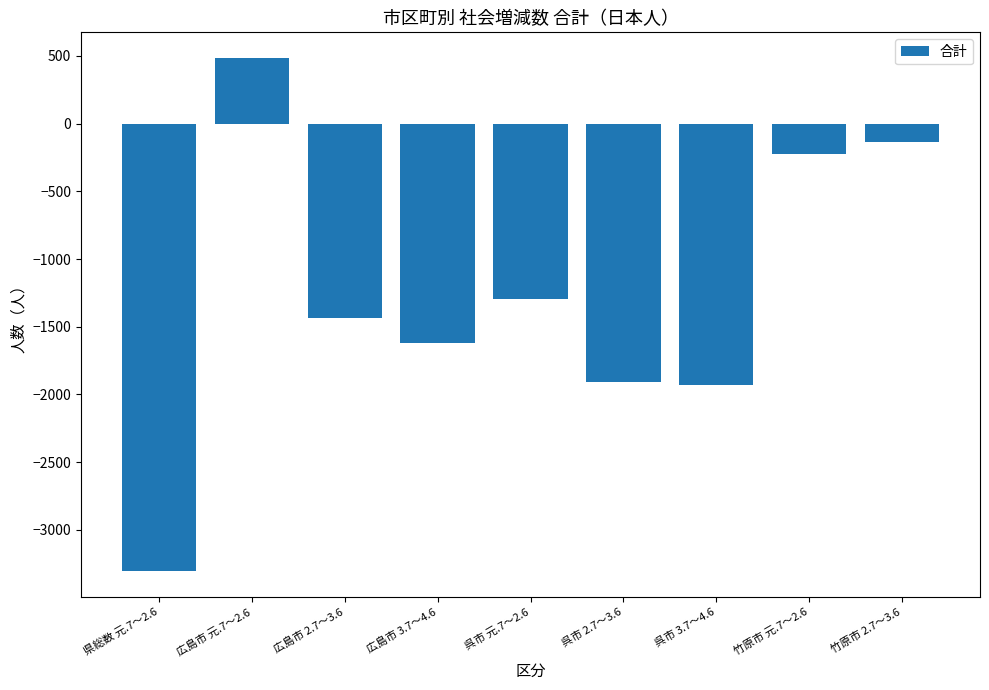

Reading right to left, what are all the values shown in this chart?

竹原市 2.7～3.6=-135	竹原市 元.7～2.6=-226	呉市 3.7～4.6=-1932	呉市 2.7～3.6=-1911	呉市 元.7～2.6=-1292	広島市 3.7～4.6=-1619	広島市 2.7～3.6=-1438	広島市 元.7～2.6=485	県総数 元.7～2.6=-3305